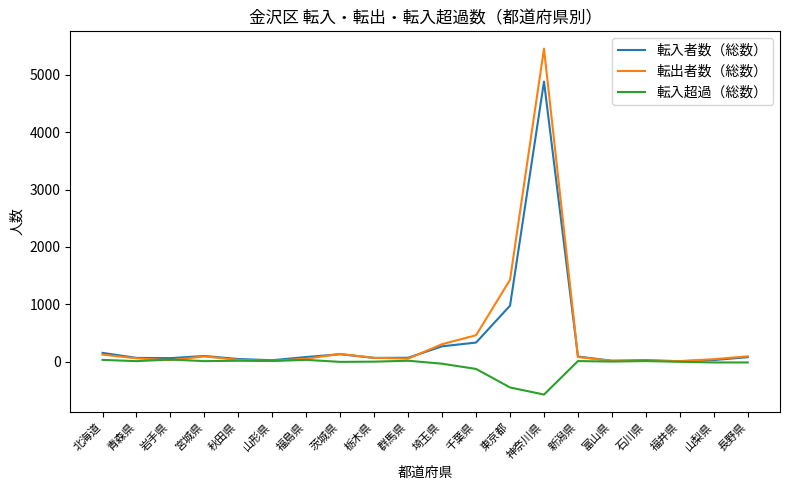

At which category is the sum across all series the highest?

神奈川県